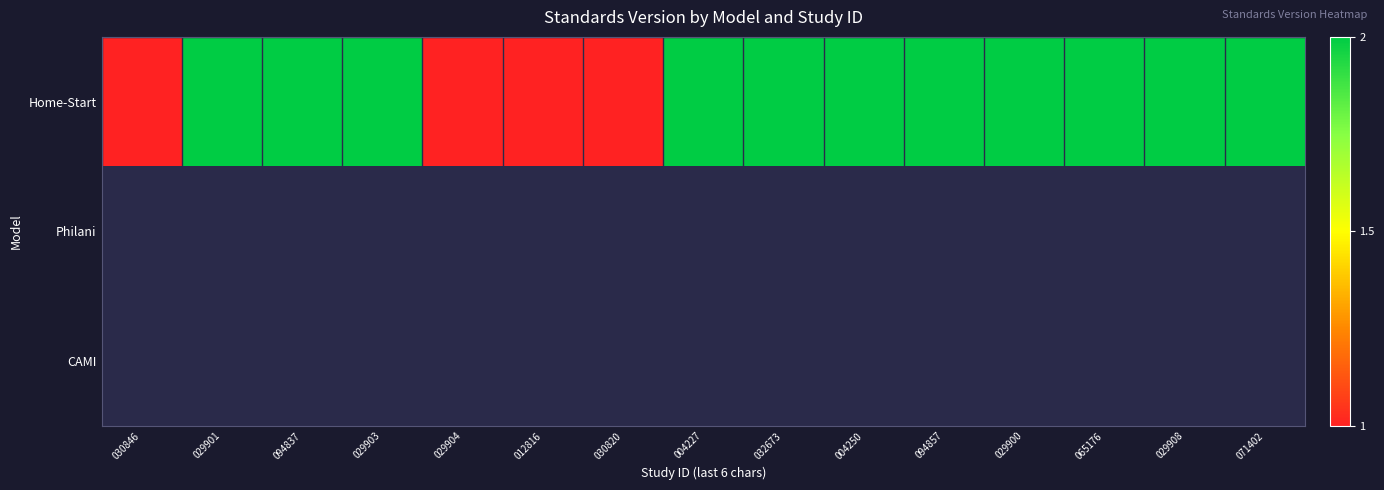

Which category has the lowest value across all series?

030846